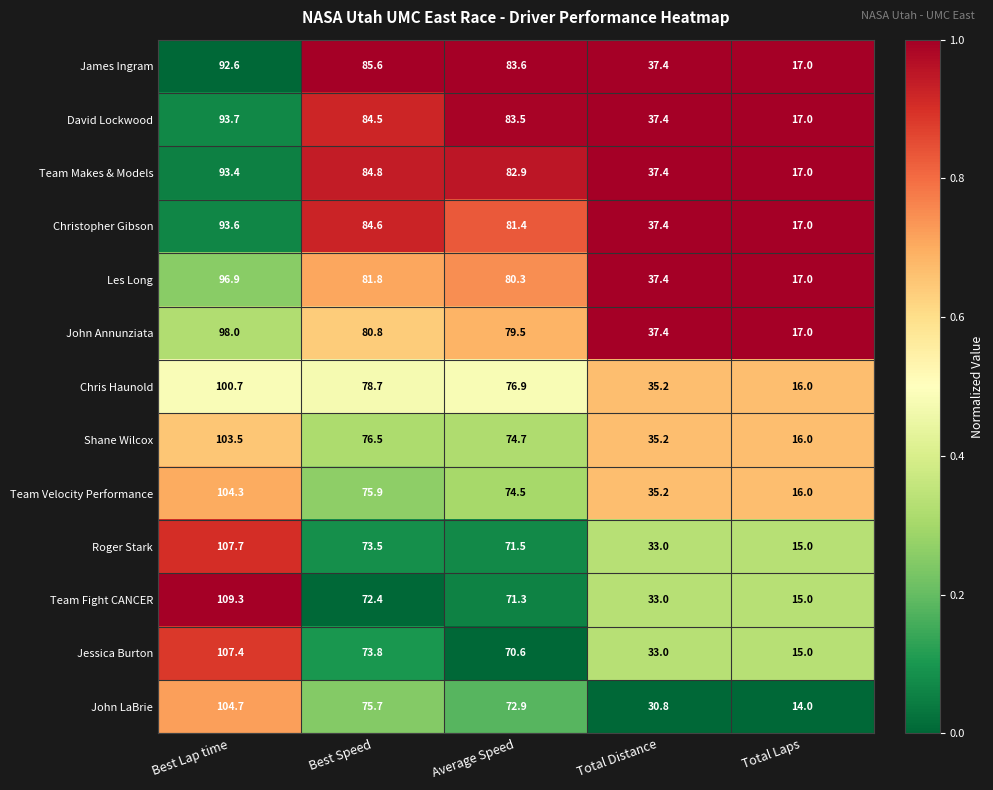

What is the total value across all series at Average Speed?

1003.6